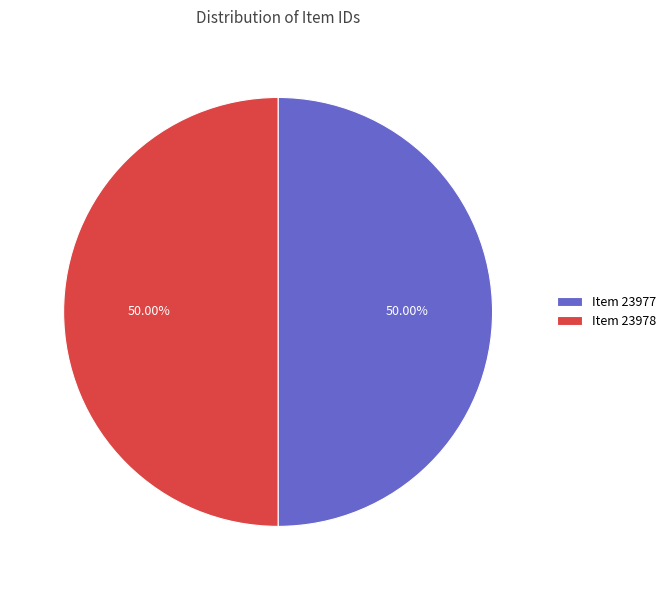

Approximately how many times larger is the value at Item 23978 compared to Item 23977?

1.0